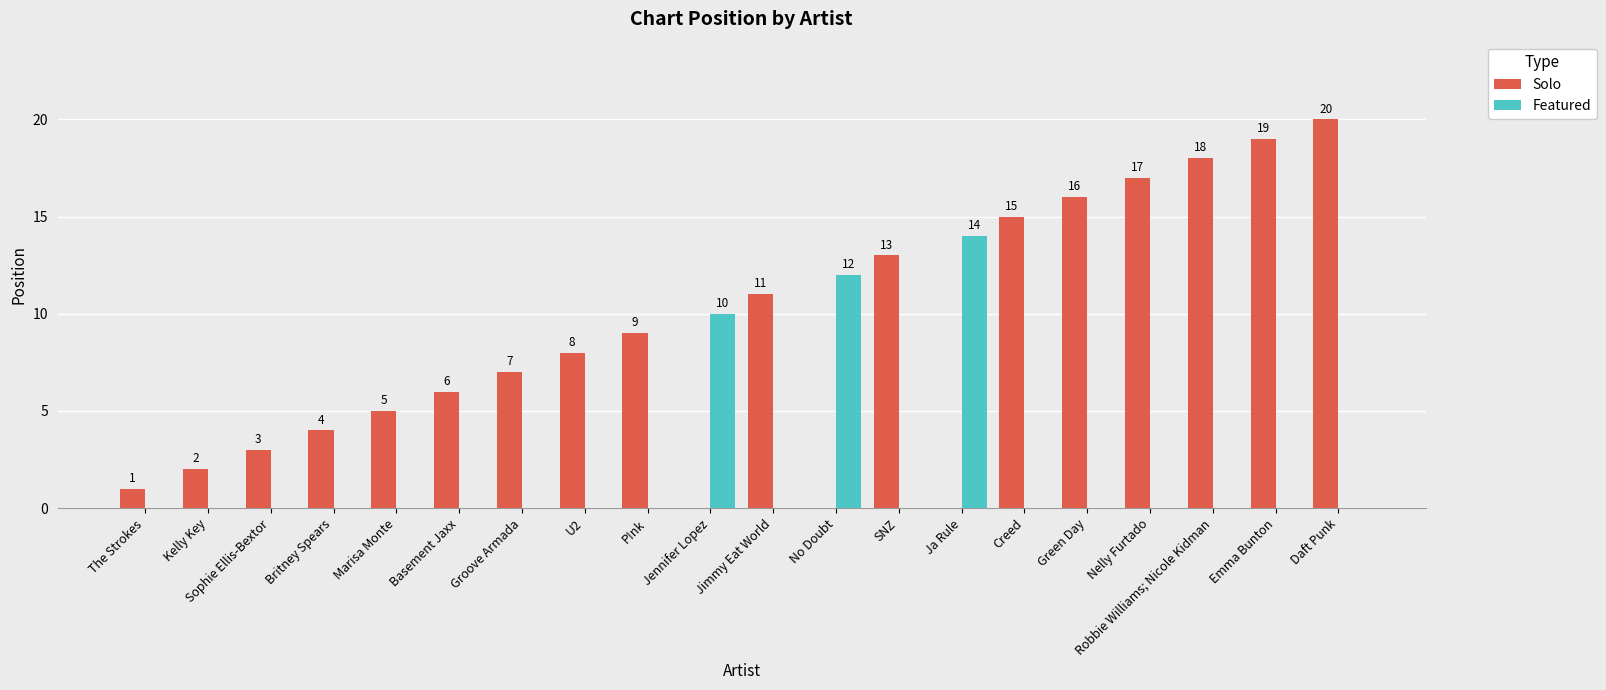

At which label does Solo reach its peak?

Daft Punk